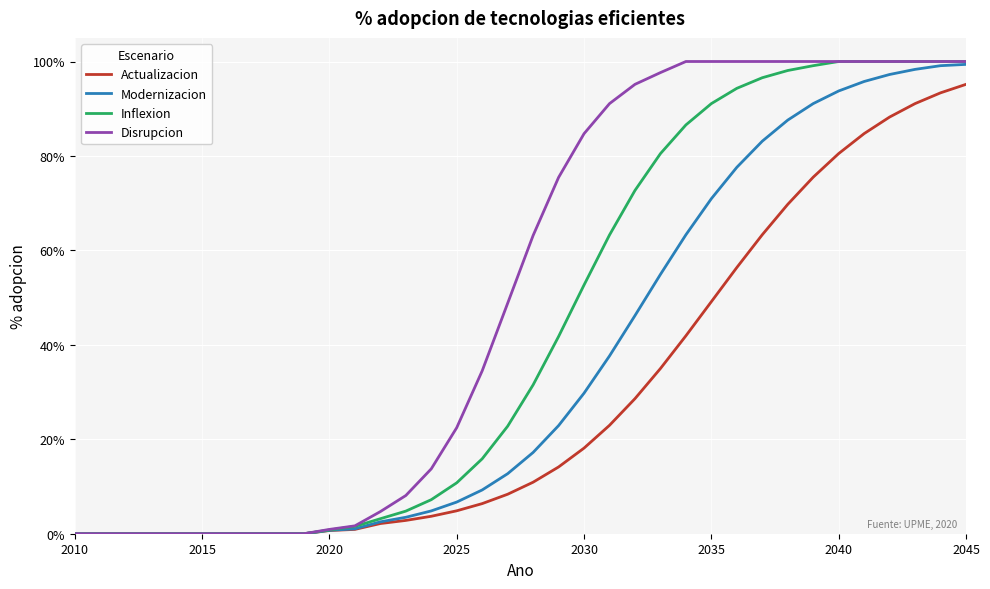

Count the number of data series in this chart.

4